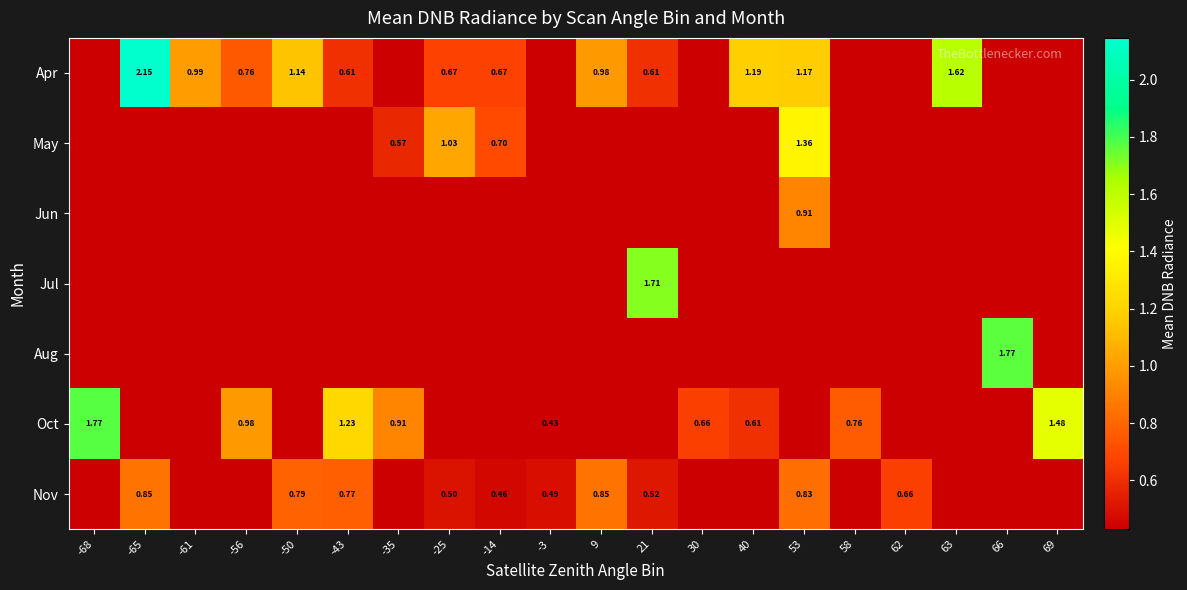

Is it true that Jul equals 0.6 at 53?

False